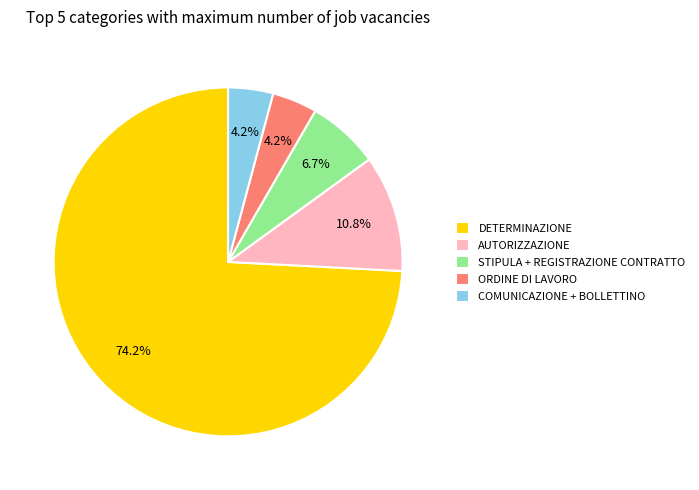

What is the ratio of the value at STIPULA + REGISTRAZIONE CONTRATTO to the value at ORDINE DI LAVORO?

1.6